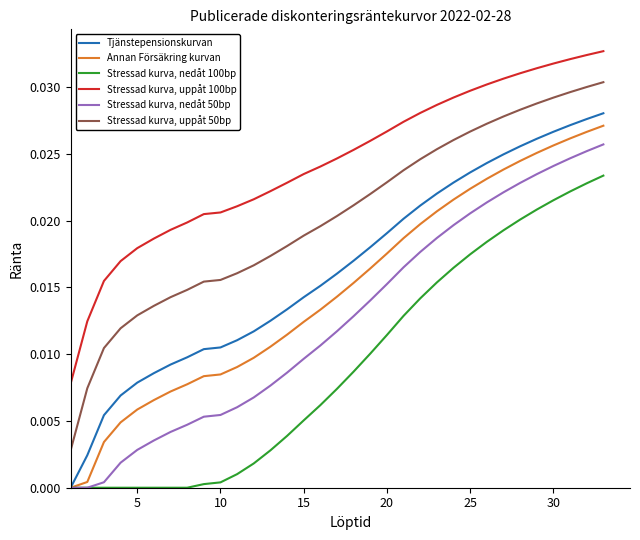

True or false: Stressad kurva, uppåt 100bp and Stressad kurva, nedåt 100bp intersect in this chart.

False